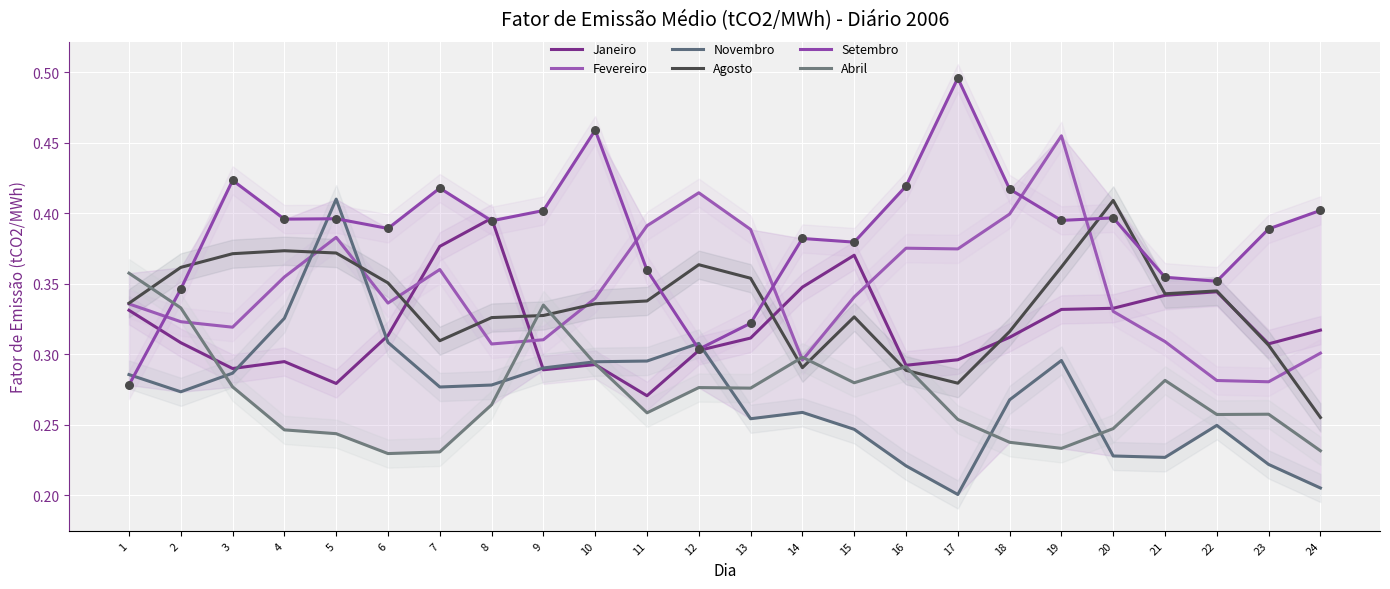

Which series reaches the maximum Y coordinate?

Setembro